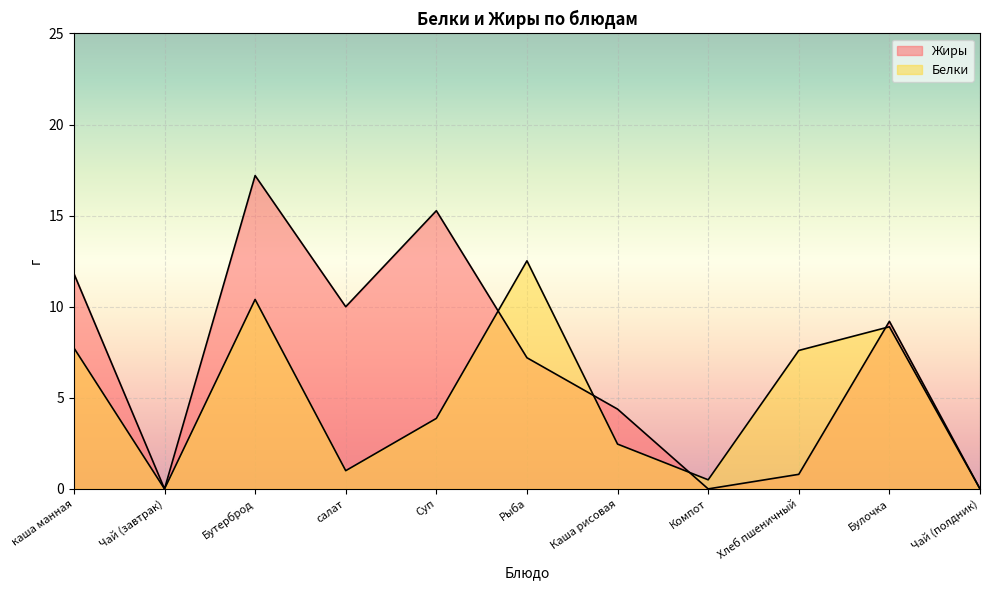

List the labels in order of Белки value, smallest first.

Чай (завтрак), Чай (полдник), Компот, салат, Каша рисовая, Суп, Хлеб пшеничный, каша манная, Булочка, Бутерброд, Рыба